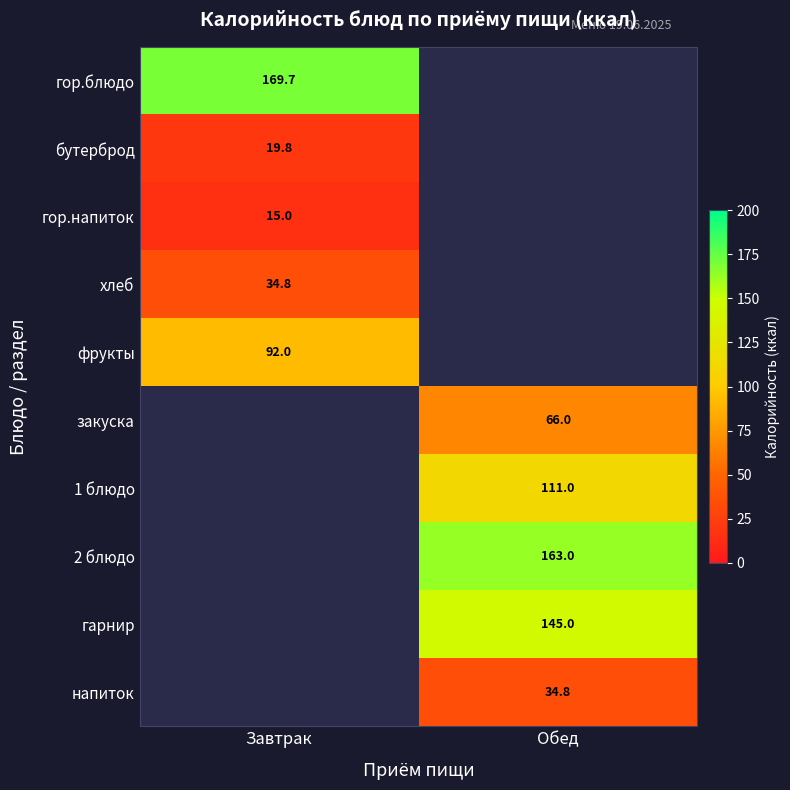

Is it true that гор.блюдо equals 252.7 at Завтрак?

False